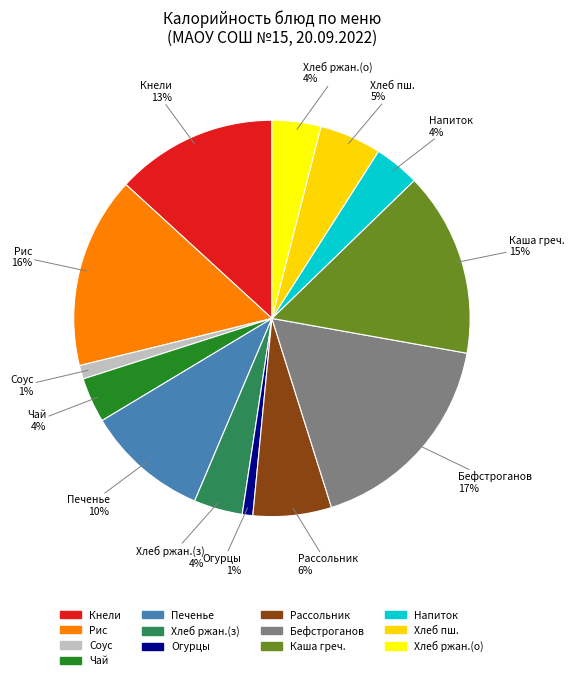

Which slice is the largest?

Бефстроганов